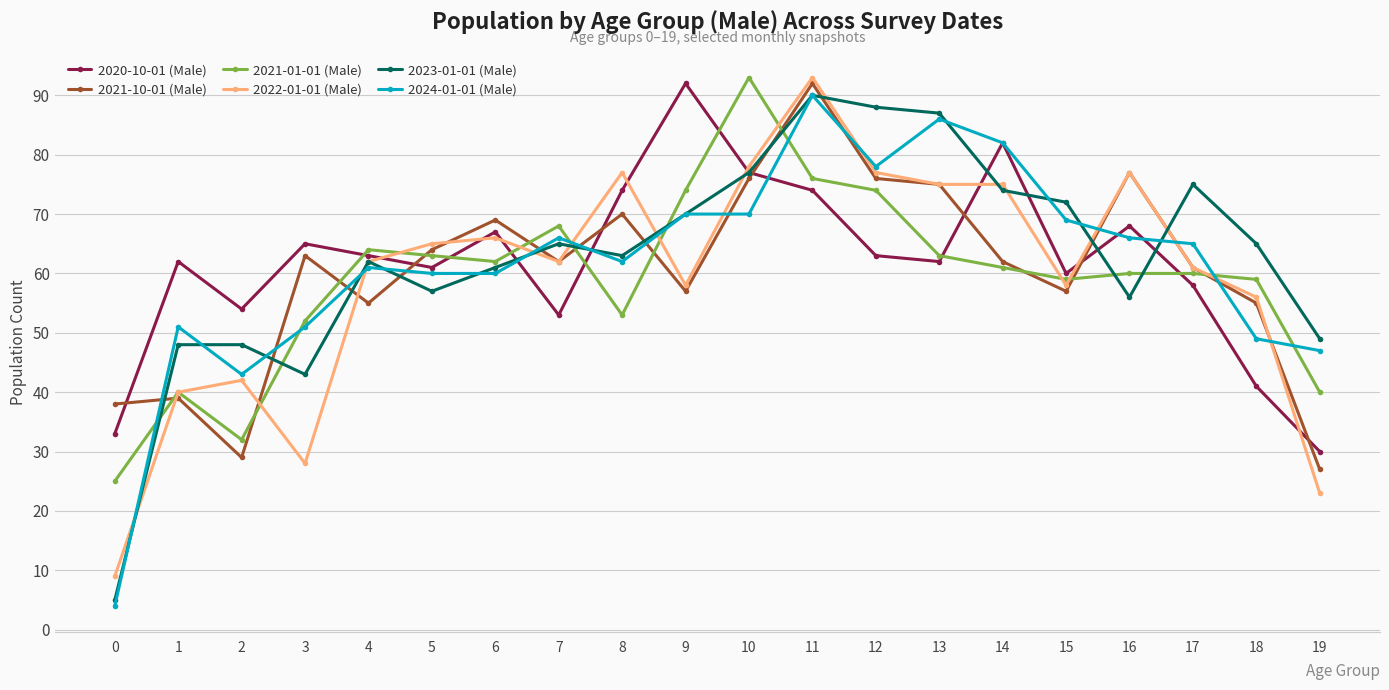

What is the greatest value displayed?

93